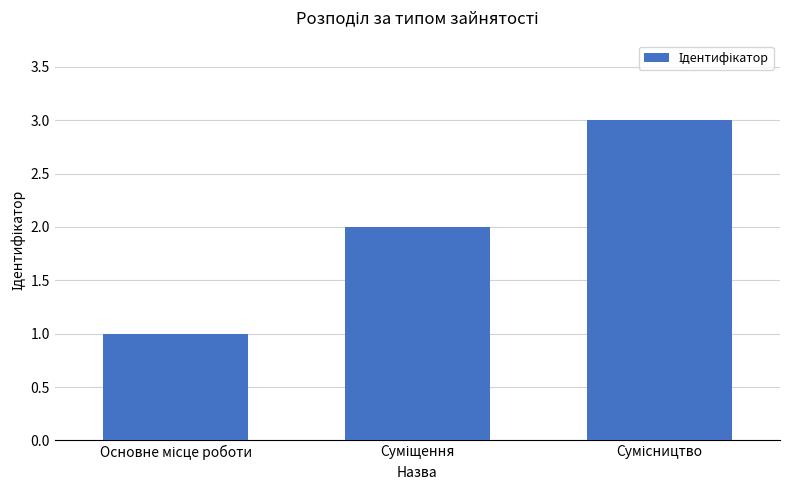

Count the values in the range 1 to 3.

3